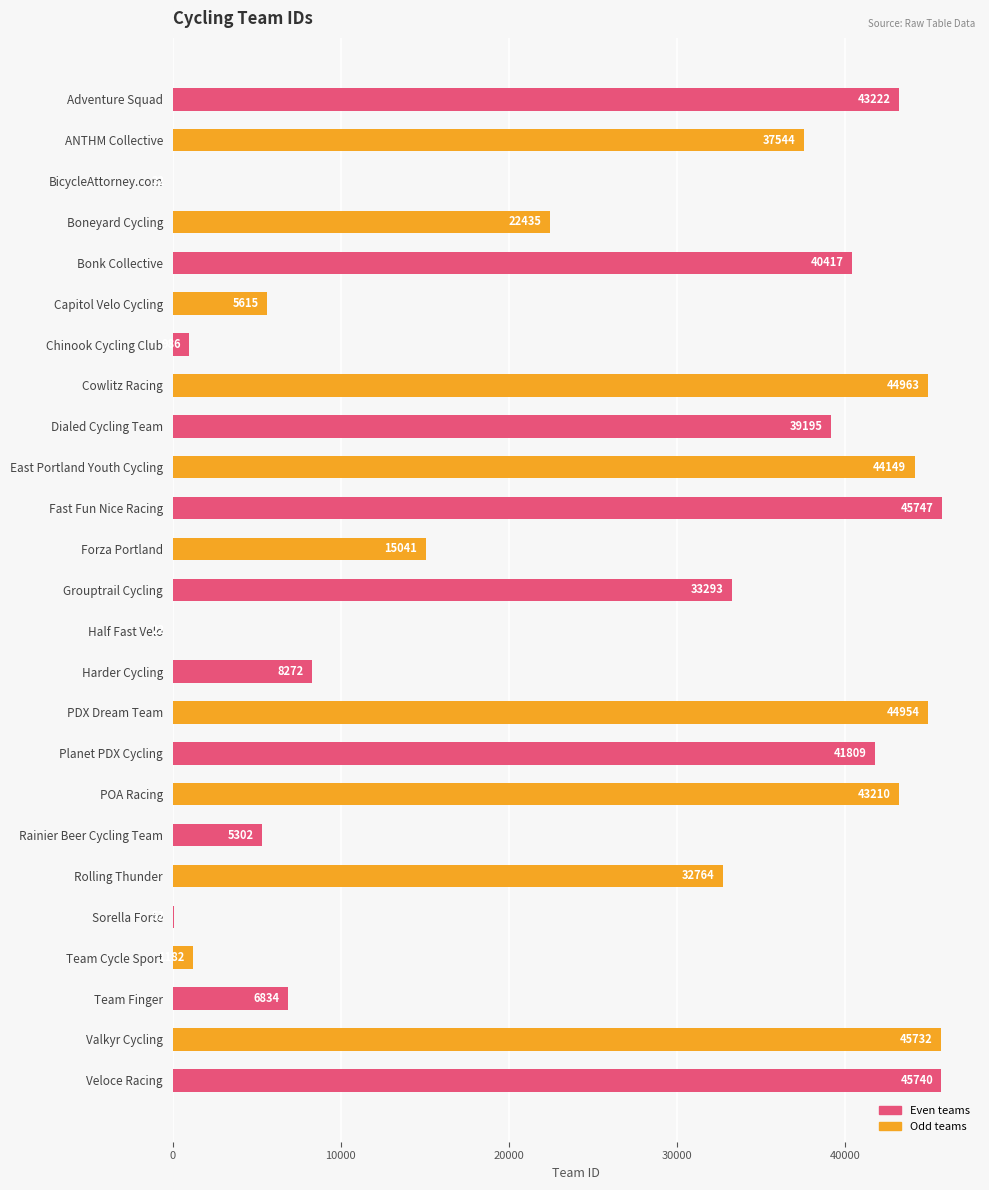

What is the sum of the values at BicycleAttorney.com and Dialed Cycling Team?

39227